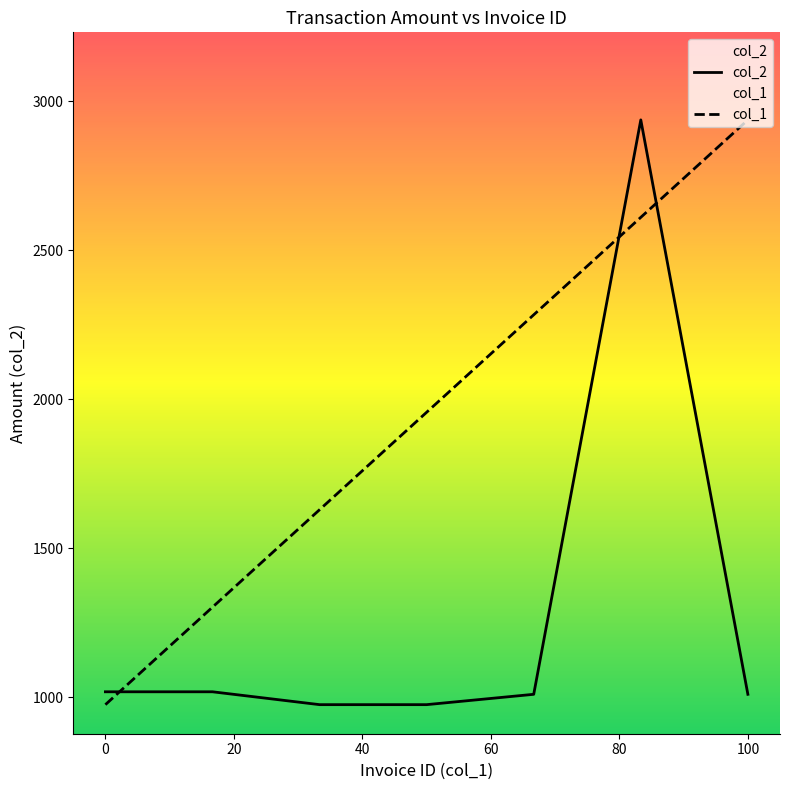

How many distinct data groups are displayed?

2